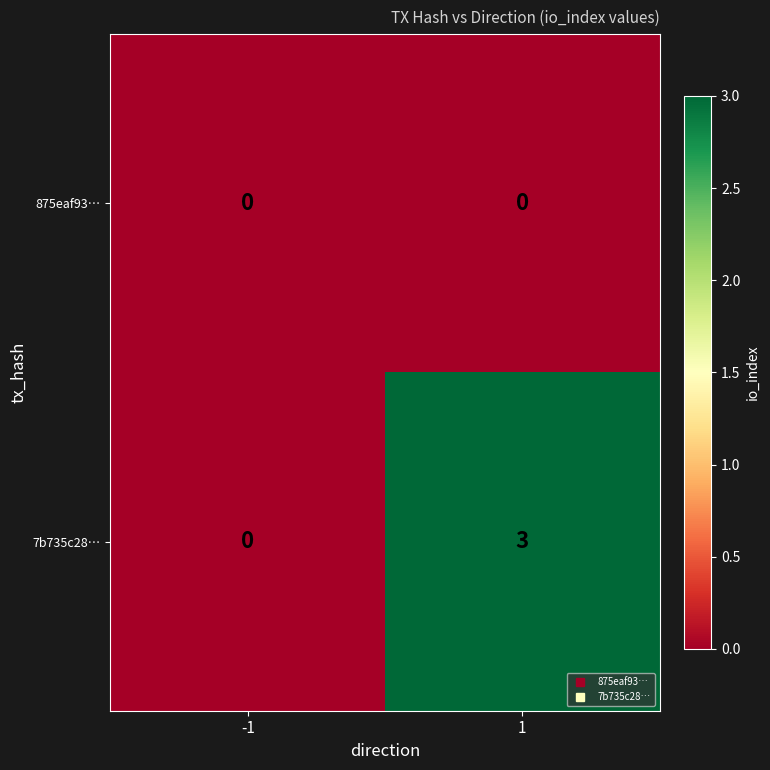

List the series in order of their peak value, highest first.

7b735c28…, 875eaf93…